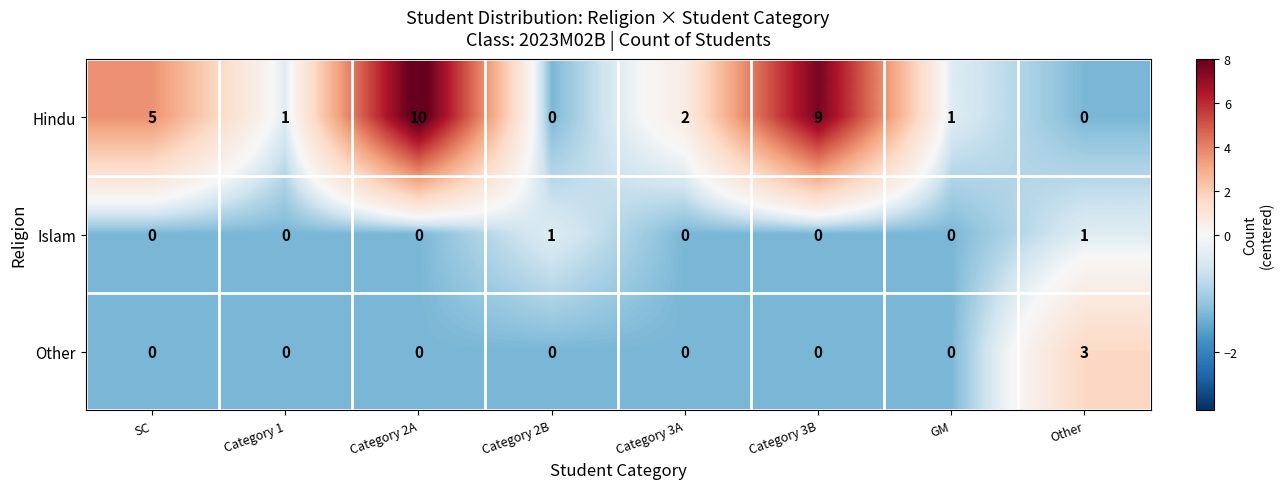

Reading left to right, extract all data points from this chart.

Hindu: SC=5	Category 1=1	Category 2A=10	Category 2B=0	Category 3A=2	Category 3B=9	GM=1	Other=0
Islam: SC=0	Category 1=0	Category 2A=0	Category 2B=1	Category 3A=0	Category 3B=0	GM=0	Other=1
Other: SC=0	Category 1=0	Category 2A=0	Category 2B=0	Category 3A=0	Category 3B=0	GM=0	Other=3